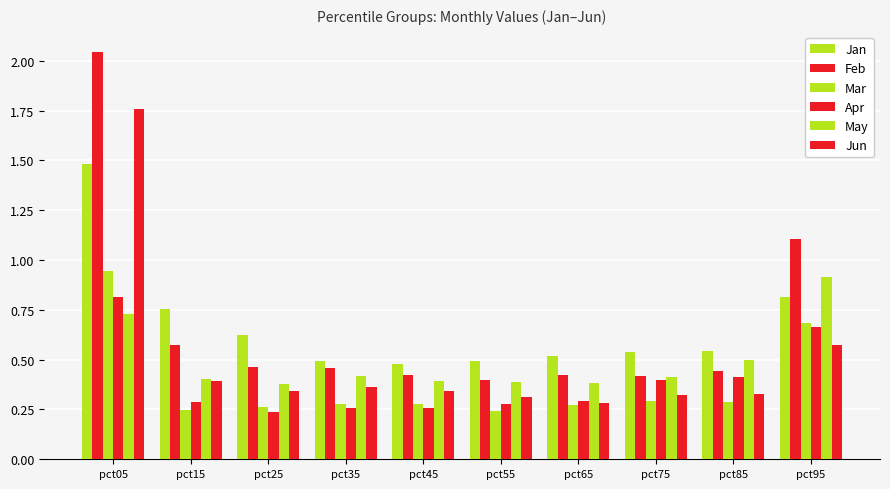

Count the number of data series in this chart.

6